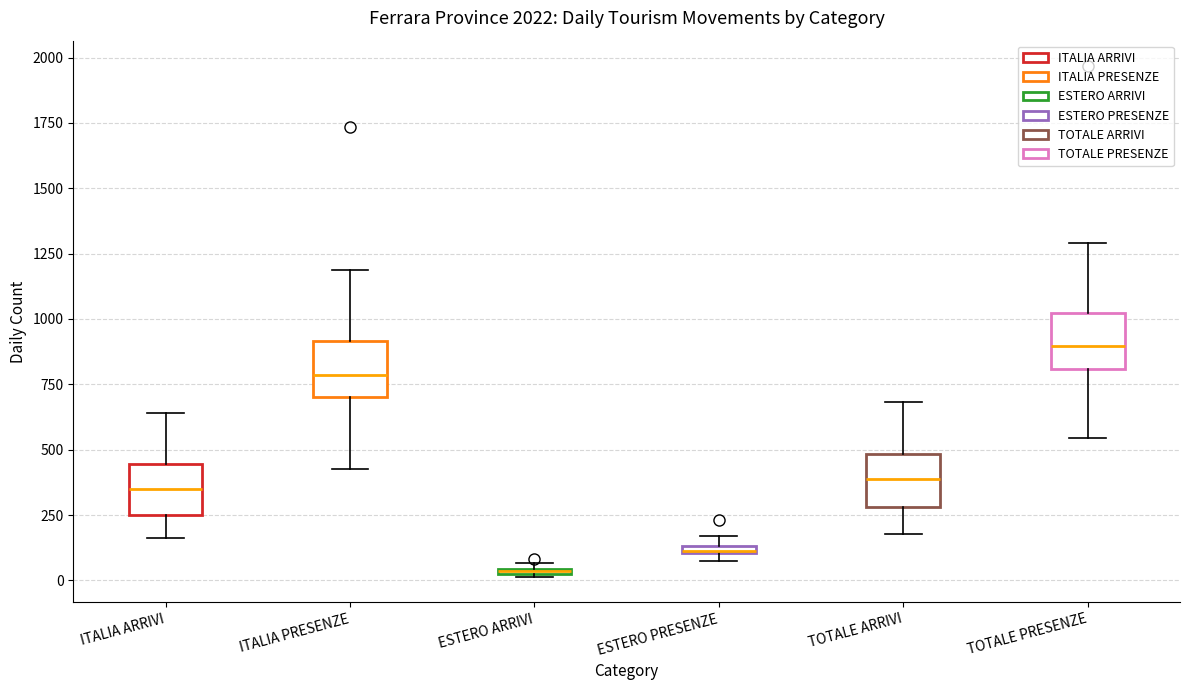

Where is the upper edge of the box for ESTERO ARRIVI on the y-axis? The values are not printed on the chart, so give them approximately, as read against the axis.

50